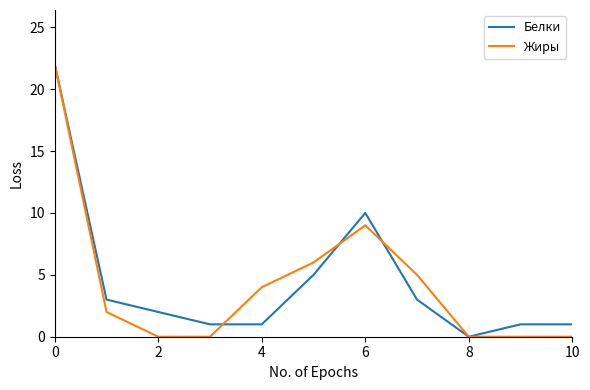

True or false: Жиры and Белки cross at least once.

True